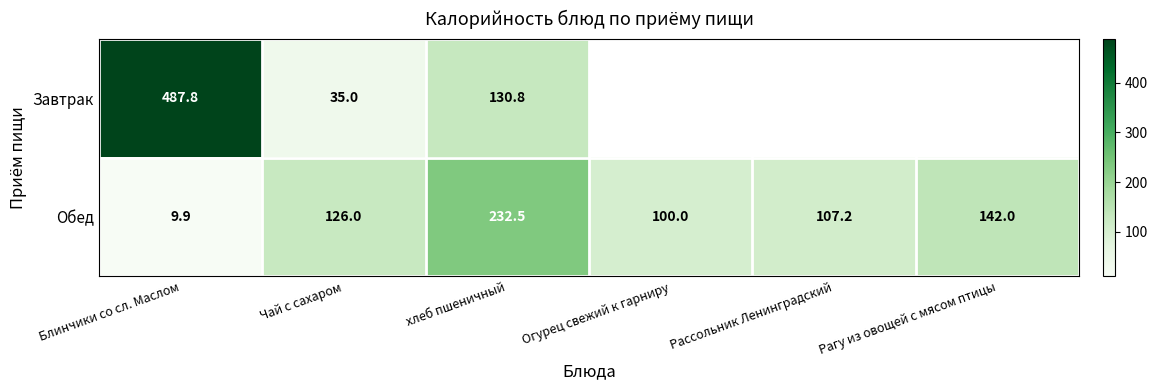

Which series changed the most between Блинчики со сл. Маслом and хлеб пшеничный?

Завтрак